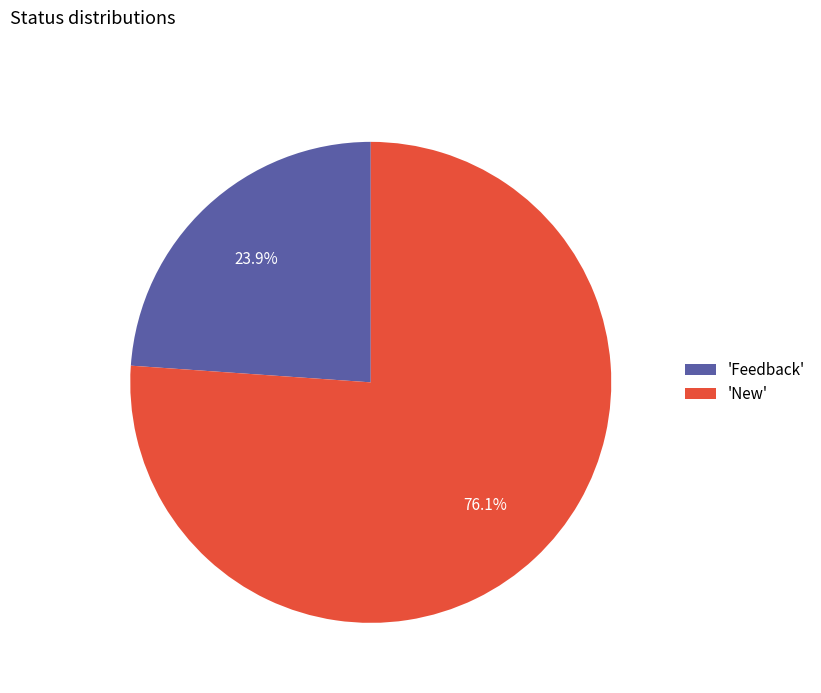

Approximately how many times larger is the value at 'Feedback' compared to 'New'?

0.3